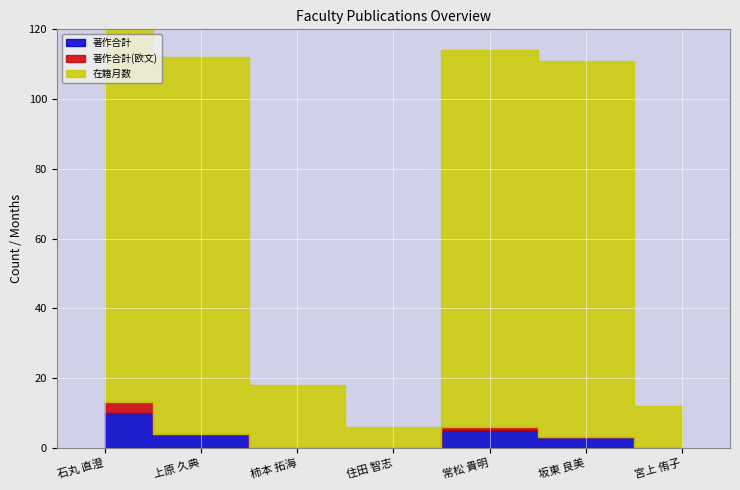

Between 住田 智志 and 常松 貴明, which is larger?

常松 貴明